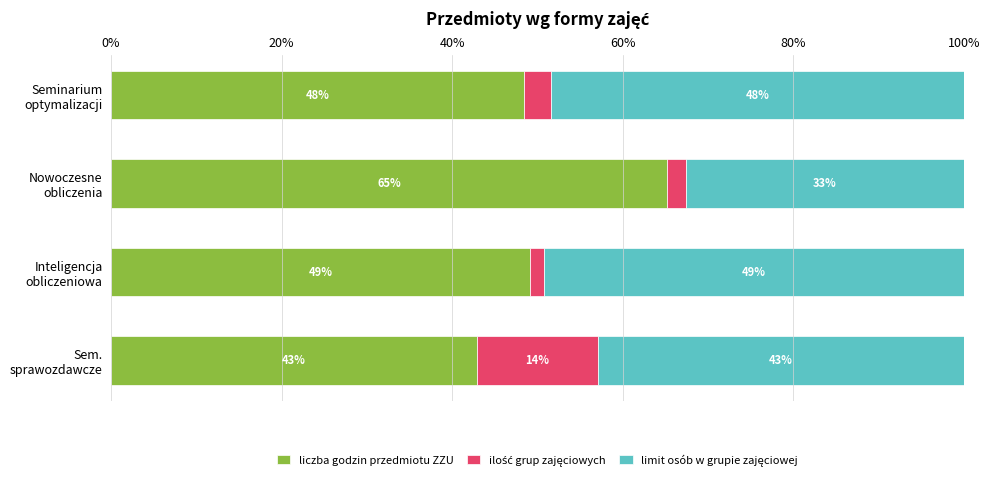

What is the minimum value for liczba godzin przedmiotu ZZU?

42.9